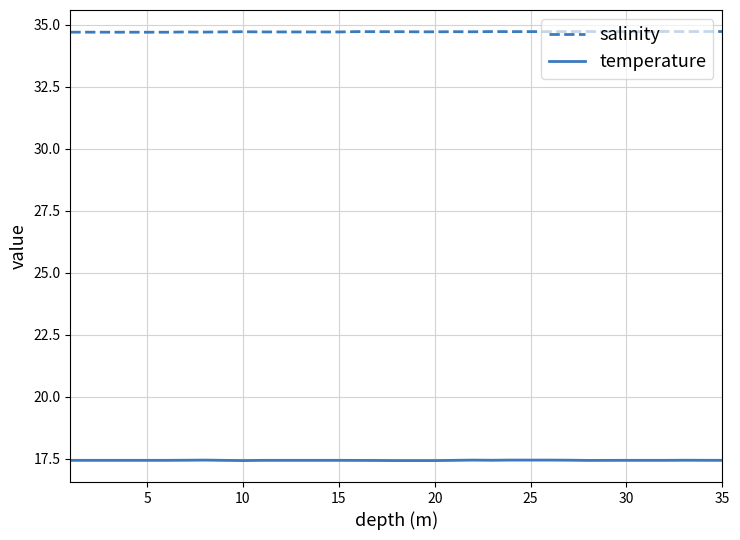

Reading left to right, list all the values displayed in this chart.

salinity: 34.7	34.7	34.7	34.7	34.7	34.7	34.7	34.7	34.7	34.7	34.7	34.7	34.7	34.7	34.7	34.7	34.7	34.7	34.7	34.7	34.7	34.7	34.7	34.7	34.7	34.7	34.7	34.7	34.7	34.7	34.7	34.7	34.7	34.7	34.7
temperature: 17.4	17.4	17.4	17.4	17.4	17.4	17.4	17.4	17.4	17.4	17.4	17.4	17.4	17.4	17.4	17.4	17.4	17.4	17.4	17.4	17.4	17.4	17.4	17.4	17.4	17.4	17.4	17.4	17.4	17.4	17.4	17.4	17.4	17.4	17.4